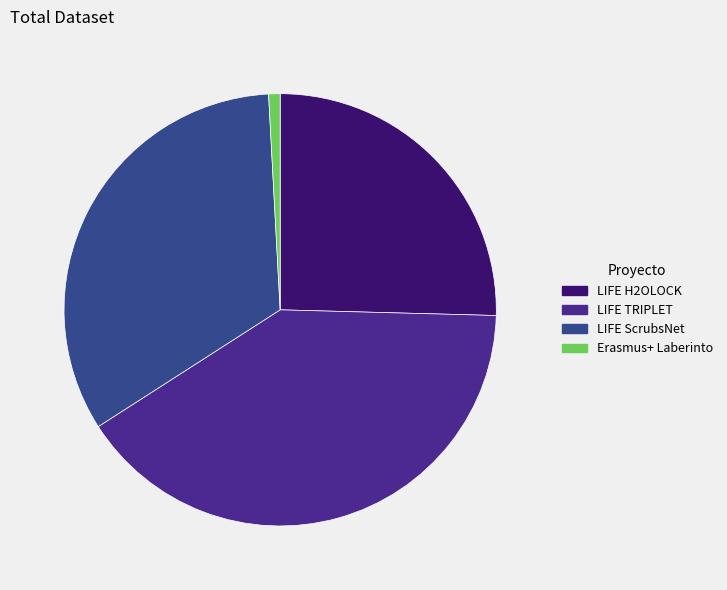

Between Erasmus+ Laberinto and LIFE ScrubsNet, which is larger?

LIFE ScrubsNet